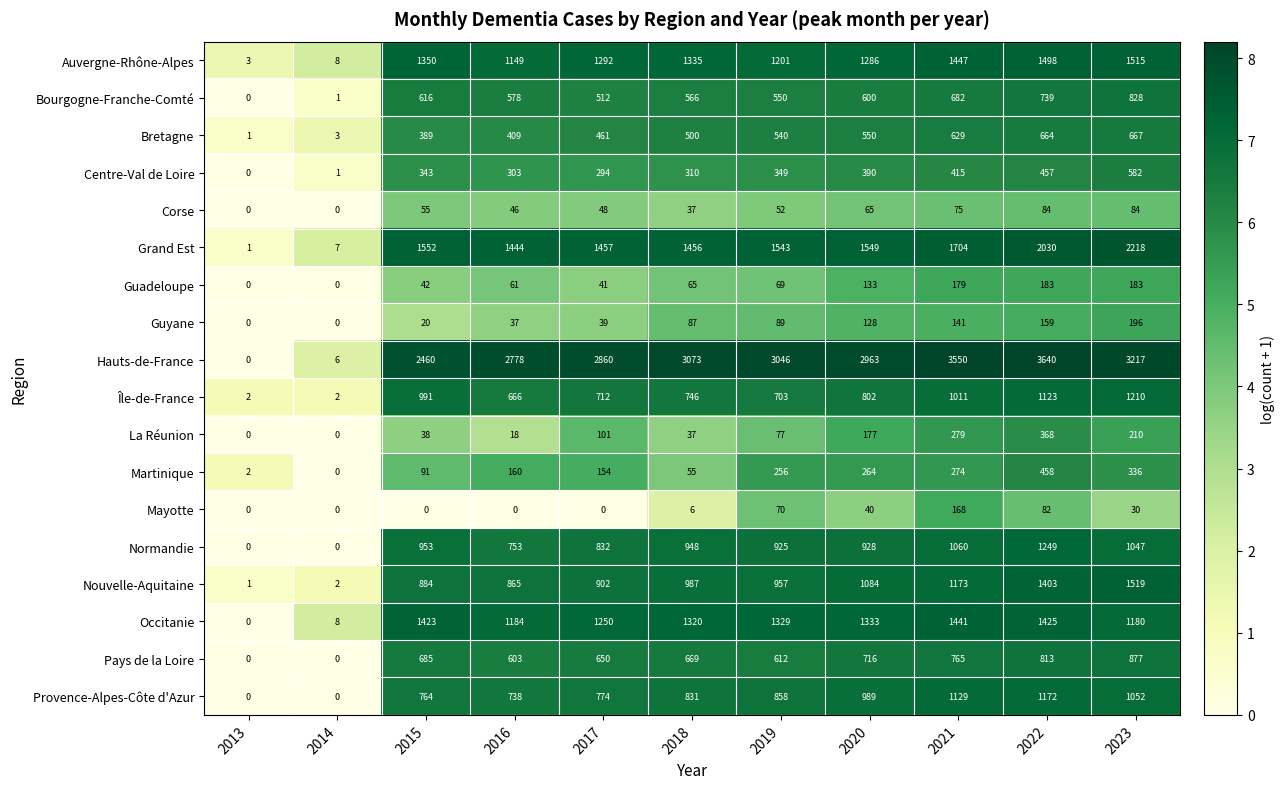

The La Réunion series shows 38 at 2015. True or false?

True